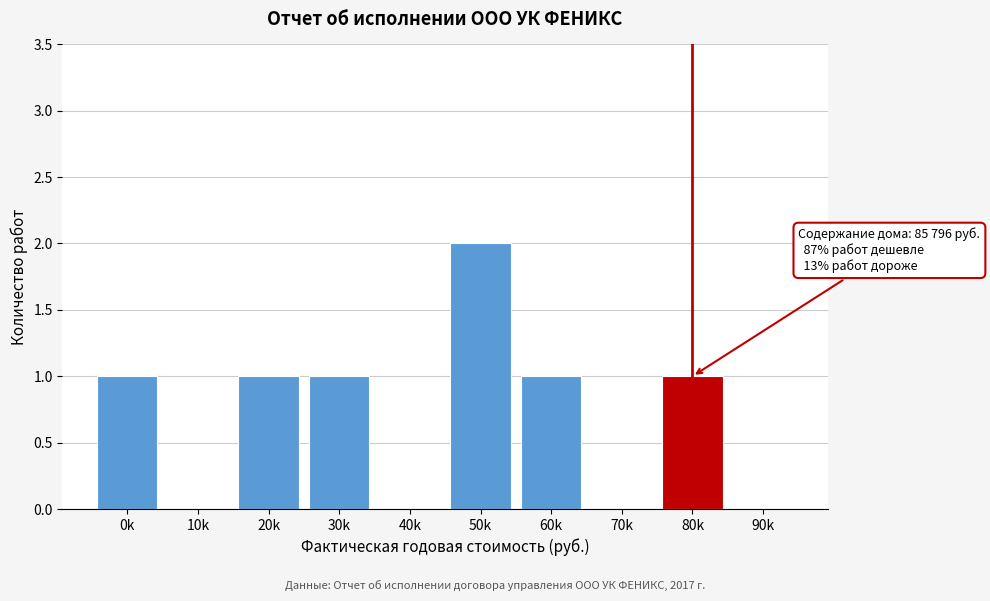

Reading right to left, extract all data points from this chart.

90k=0	80k=1	70k=0	60k=1	50k=2	40k=0	30k=1	20k=1	10k=0	0k=1